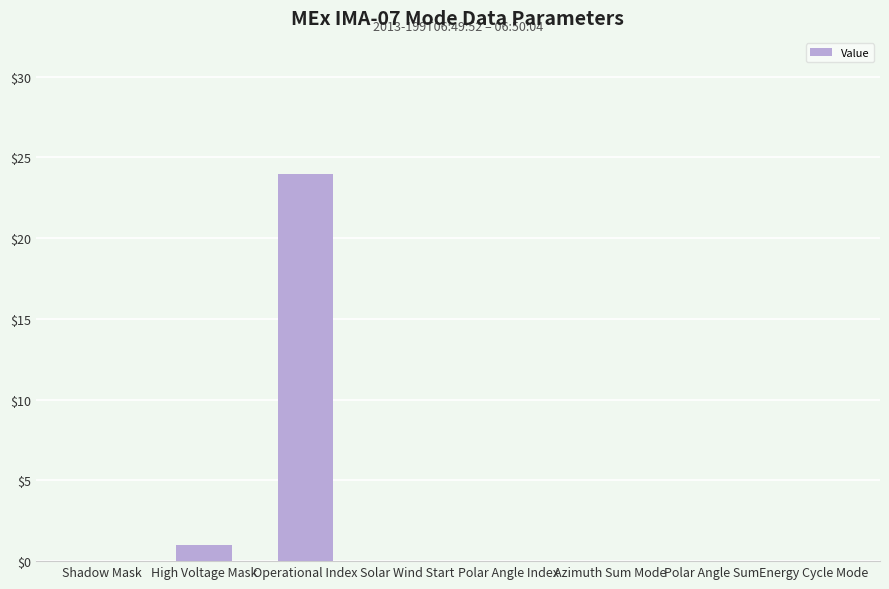

What is the sum of all values?

25